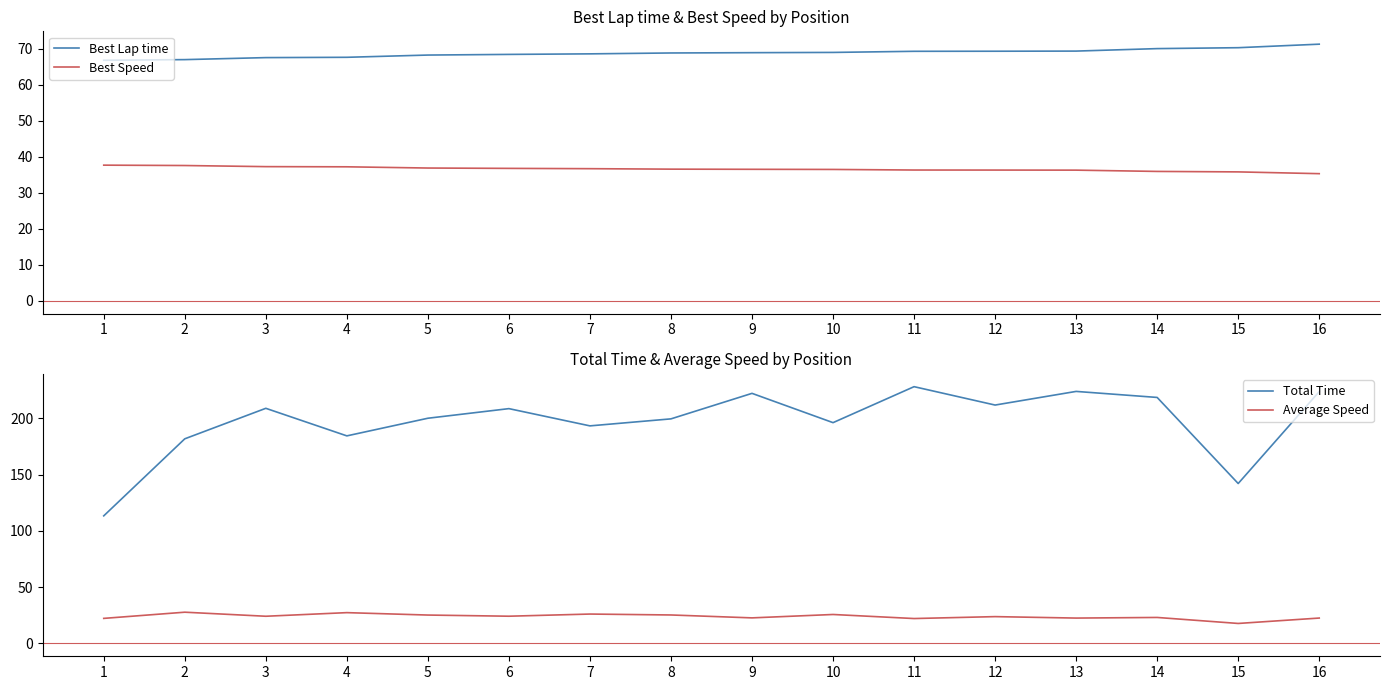

Where is the first local maximum for Average Speed?

2